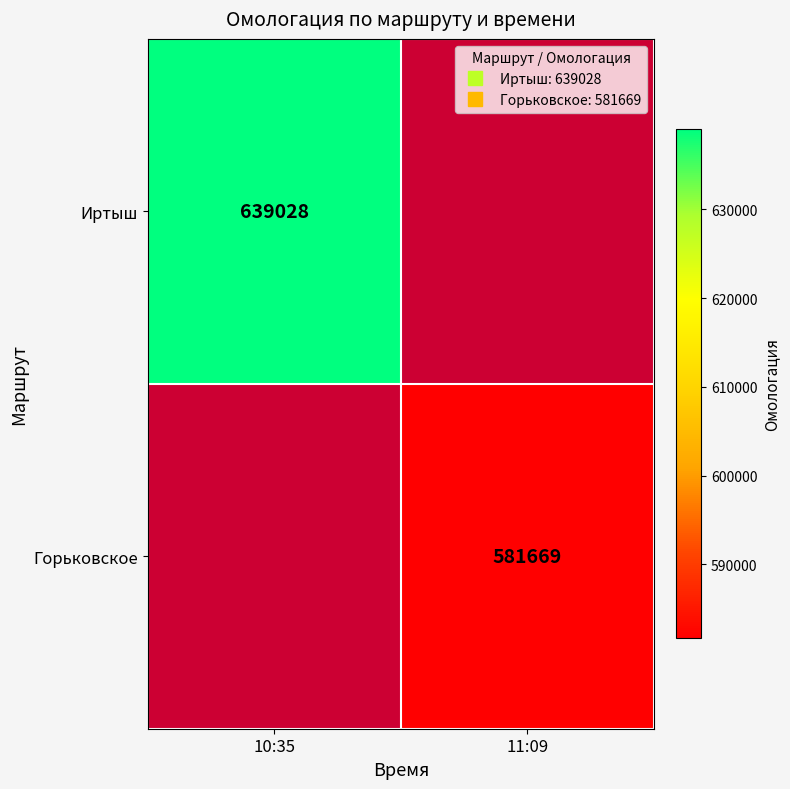

Between 11:09 and 10:35, which is larger?

10:35